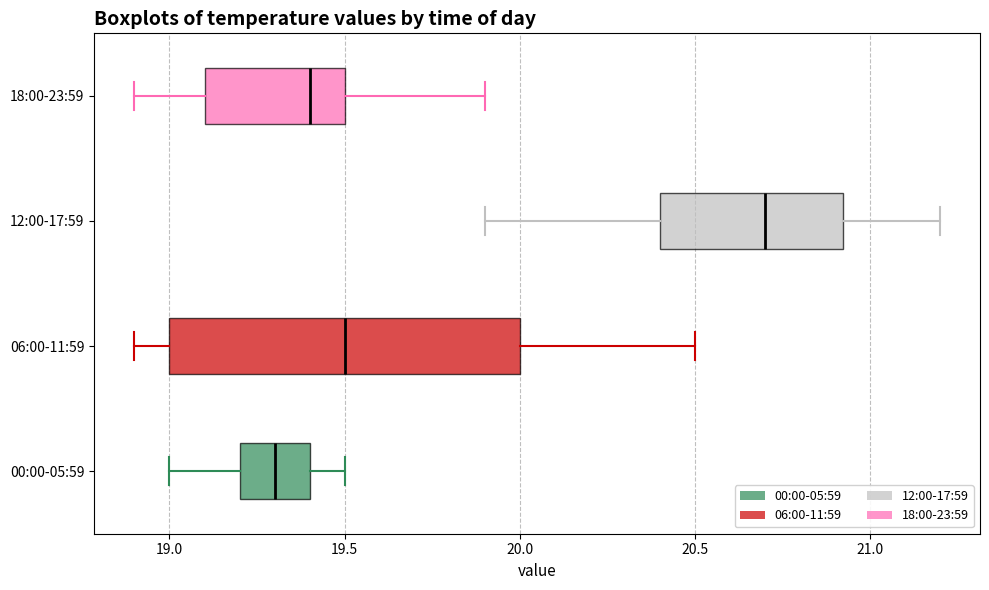

Where does the right whisker of the box for 06:00-11:59 end on the x-axis? The values are not printed on the chart, so give them approximately, as read against the axis.

20.50